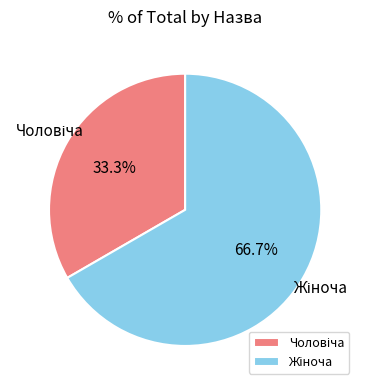

Is there a majority slice in this chart?

Yes